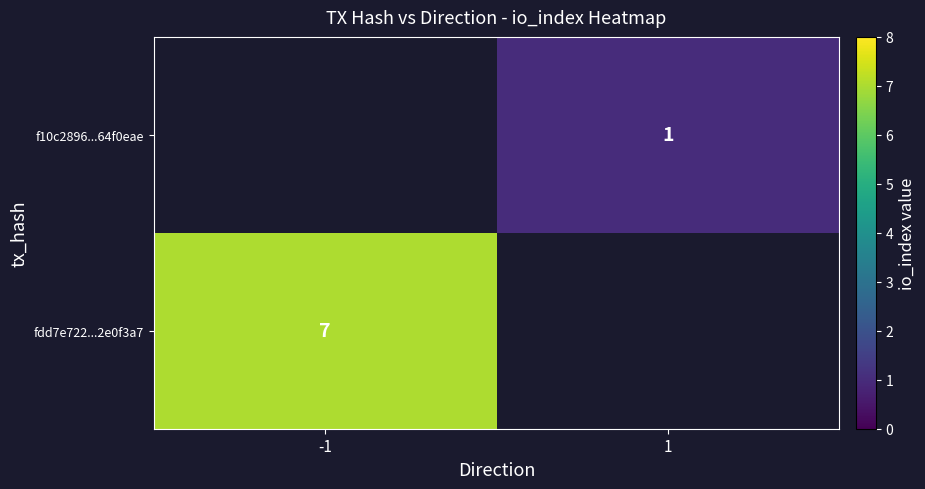

At how many categories does at least one series exceed 2?

1